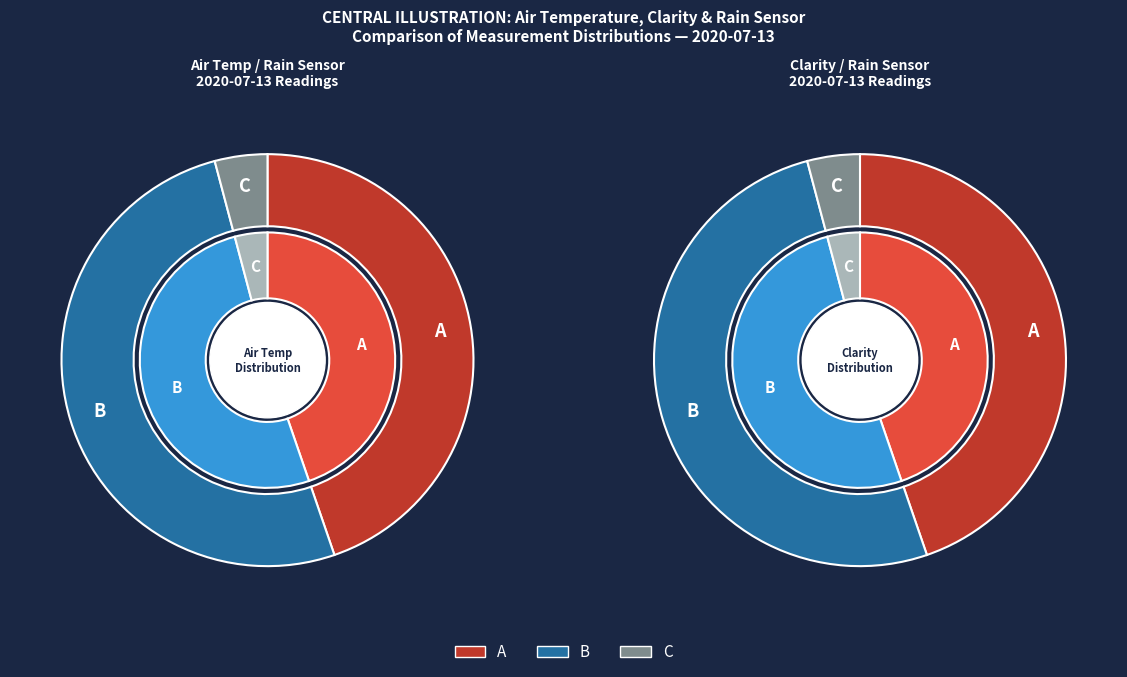

How much of the chart is everything except 111?

97.6%